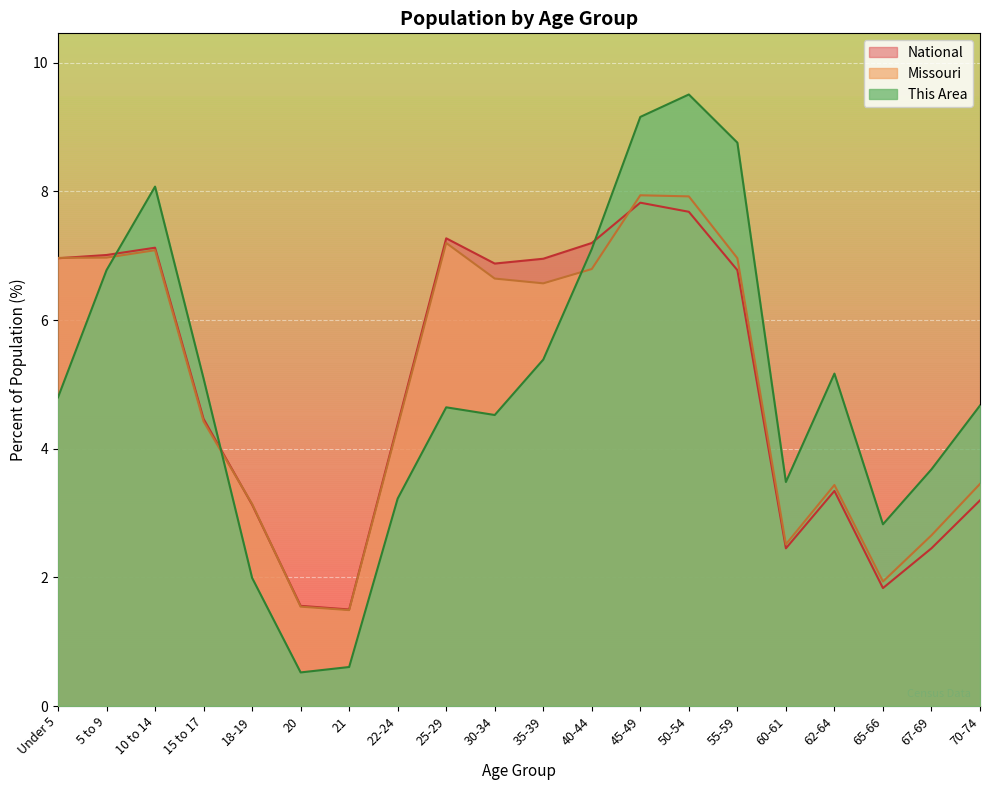

What is the average value of the This Area series?

5.0